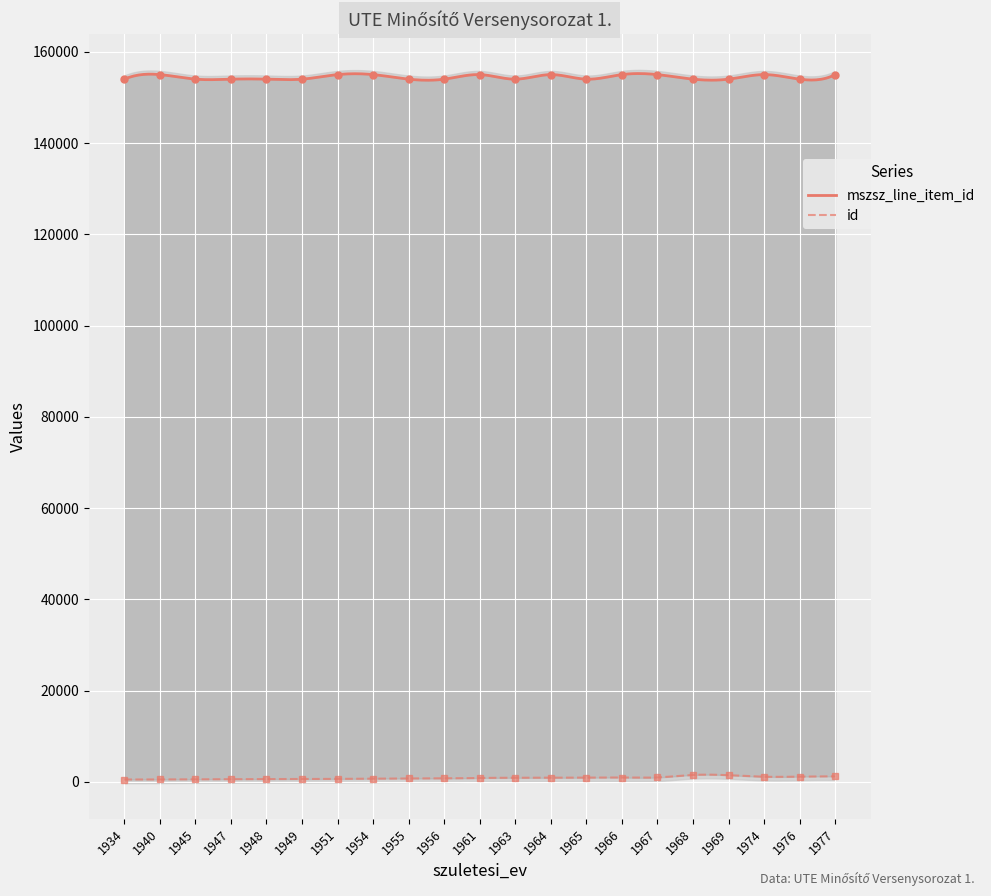

At 1969, list the series in order from smallest to largest.

id, mszsz_line_item_id